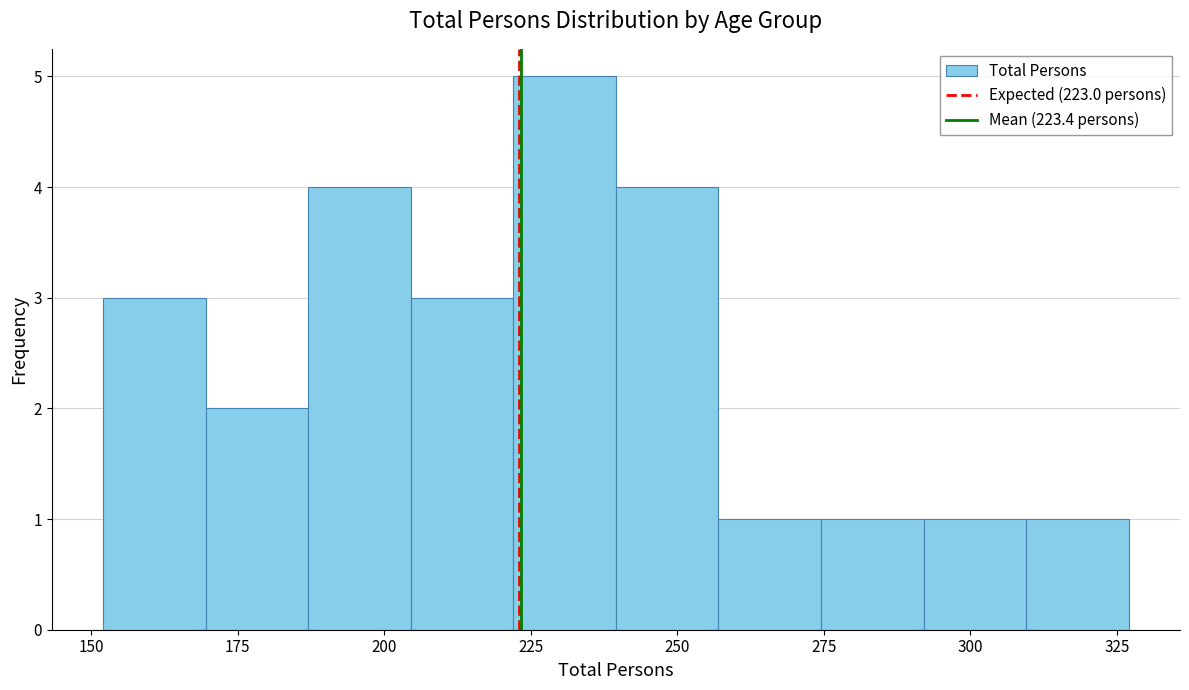

Read against the x-axis, roughly where is the centre of the tallest bar?

230